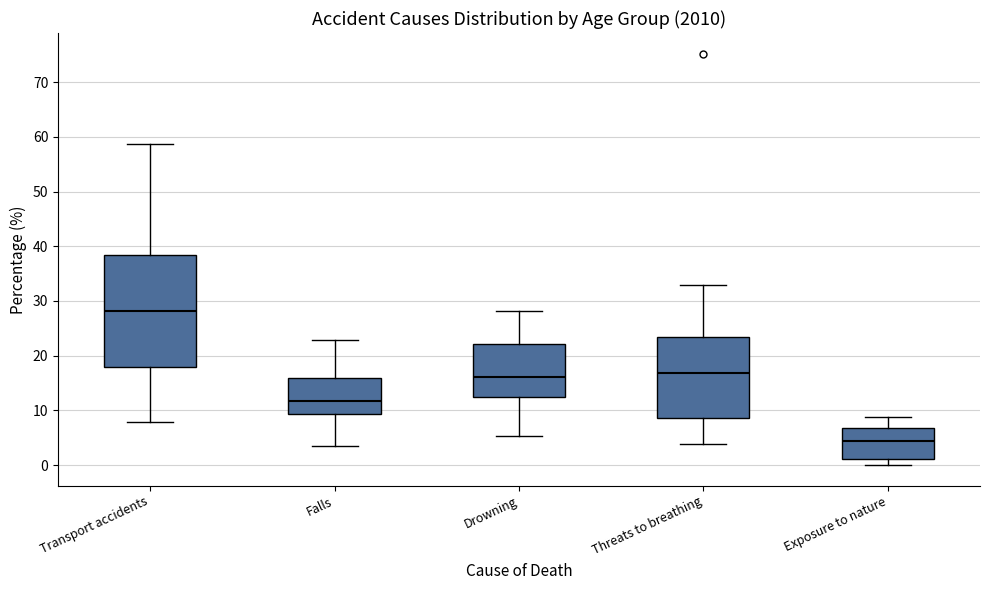

Reading left to right, read every box against the y-axis: the position of its median line, the range the box covers, and the ends of its whiskers. The values are not printed on the chart, so give them approximately, as read against the axis.

Transport accidents: median 28, box 18 to 38, whiskers 8 to 59
Falls: median 12, box 9 to 16, whiskers 4 to 23
Drowning: median 16, box 12 to 22, whiskers 5 to 28
Threats to breathing: median 17, box 9 to 23, whiskers 4 to 33
Exposure to nature: median 4, box 1 to 7, whiskers 0 to 9